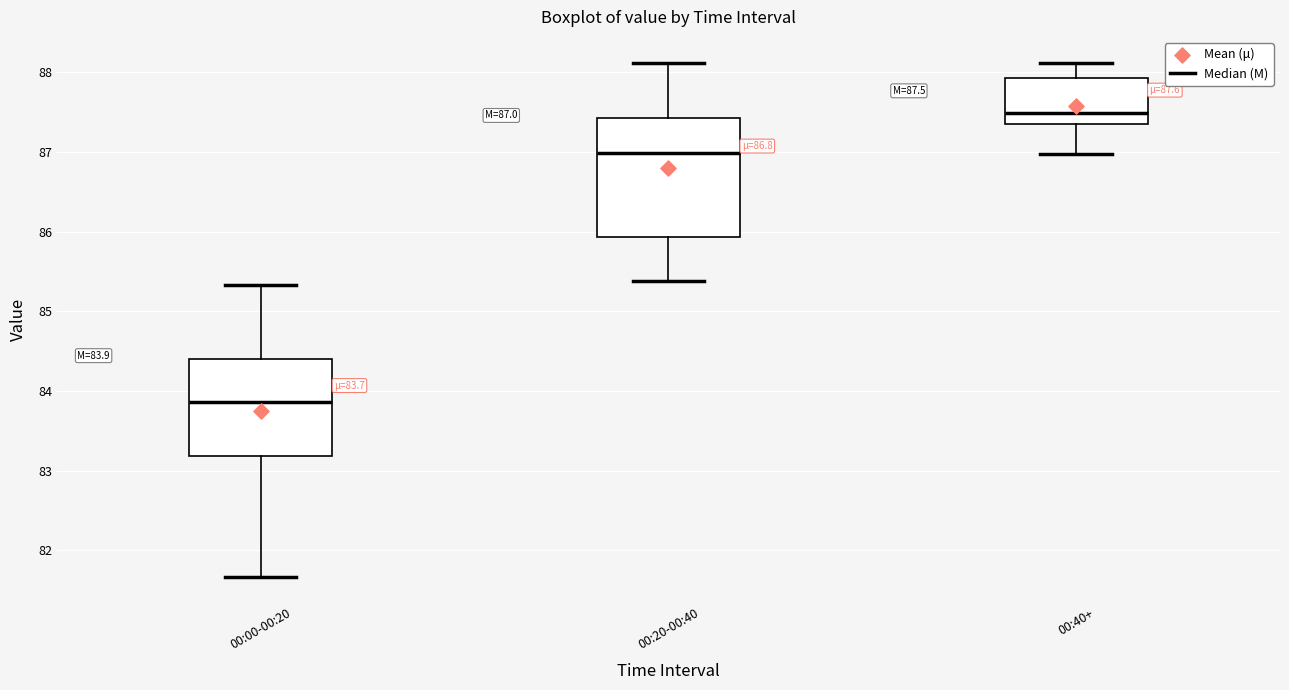

Which box is the tallest, from its lower edge to its upper edge?

00:20-00:40